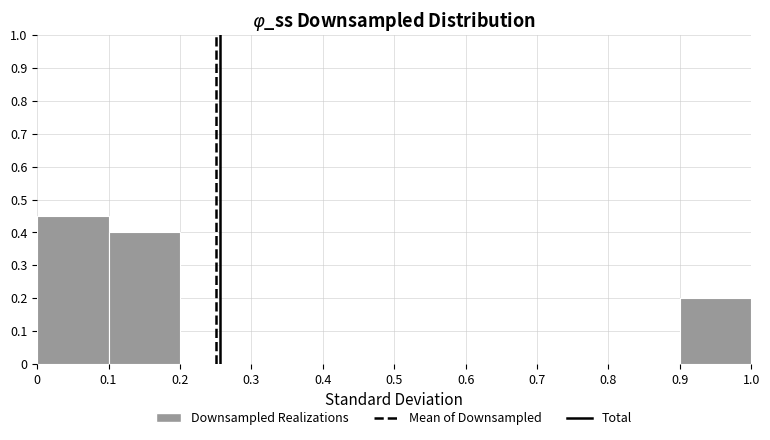

Reading left to right, list every bar in this chart as the range it spans on the x-axis followed by its height. The values are not printed on the chart, so give them approximately, as read against the axis.

0 to 0.1: 0.45
0.1 to 0.2: 0.40
0.2 to 0.3: 0
0.3 to 0.4: 0
0.4 to 0.5: 0
0.5 to 0.6: 0
0.6 to 0.7: 0
0.7 to 0.8: 0
0.8 to 0.9: 0
0.9 to 1.0: 0.20